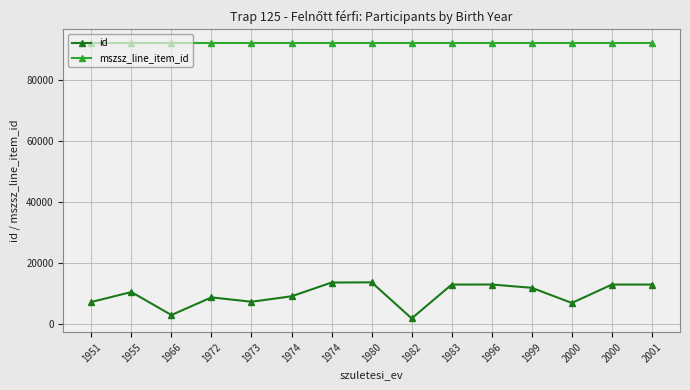

Does the chart have visible grid lines?

Yes